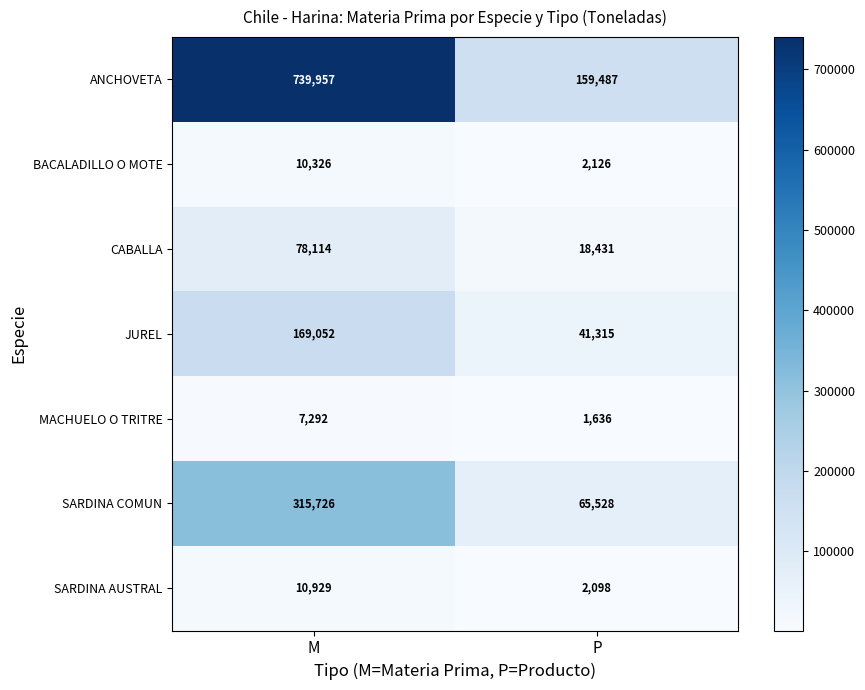

Rank the series by their maximum value, from lowest to highest.

MACHUELO O TRITRE, BACALADILLO O MOTE, SARDINA AUSTRAL, CABALLA, JUREL, SARDINA COMUN, ANCHOVETA